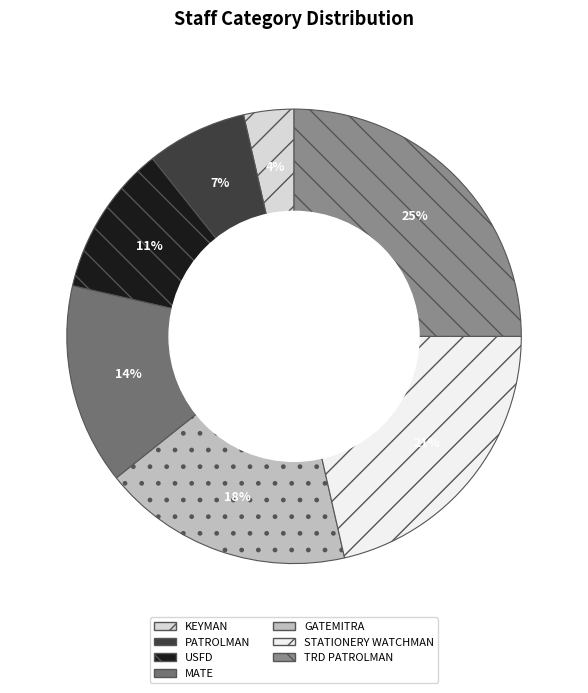

Which category has the smallest portion of the pie?

KEYMAN